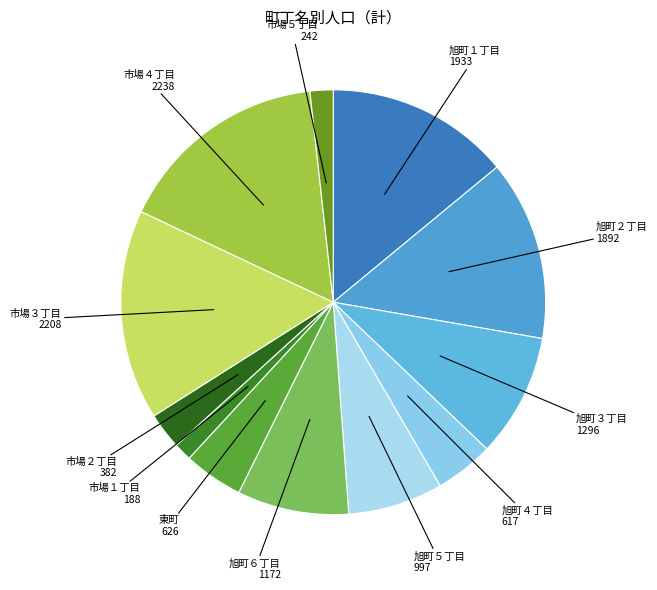

Is 市場２丁目 the majority of the pie?

No